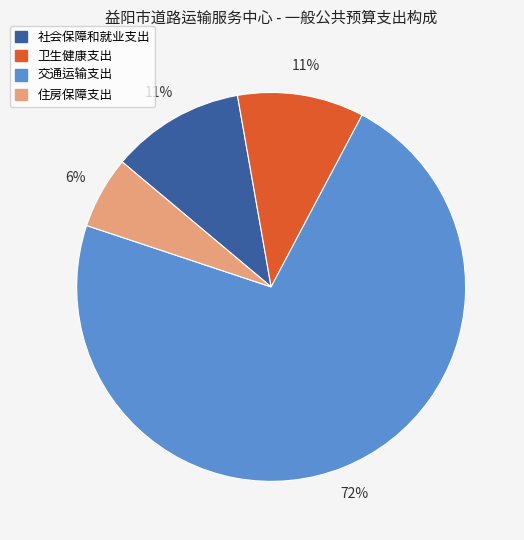

Does 卫生健康支出 account for over 50% of the chart?

No